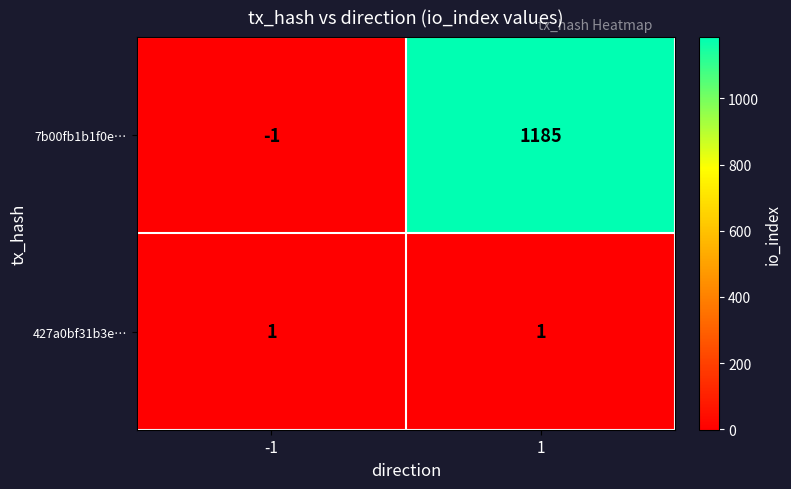

Between -1 and 1, which series saw the biggest shift?

7b00fb1b1f0e…